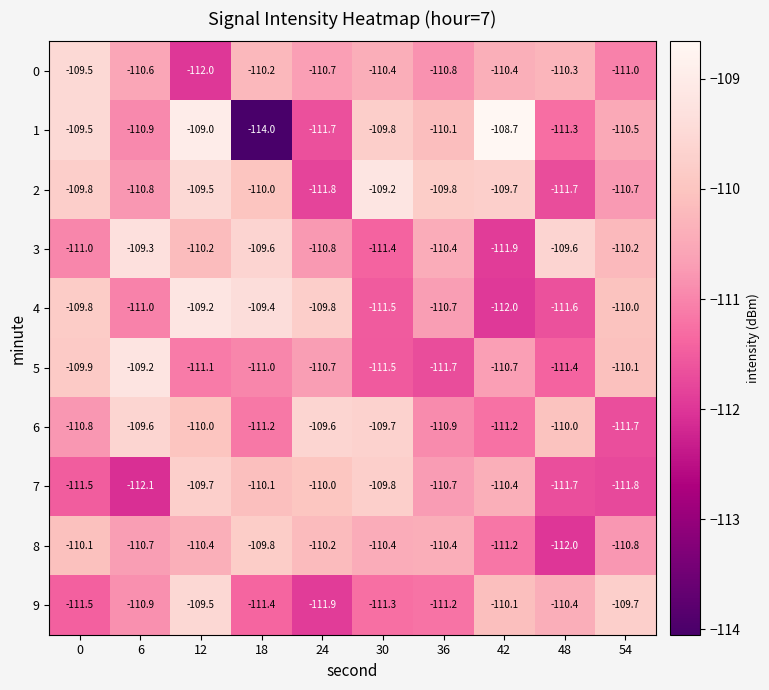

The value of 0 at 18 is -189.2. True or false?

False